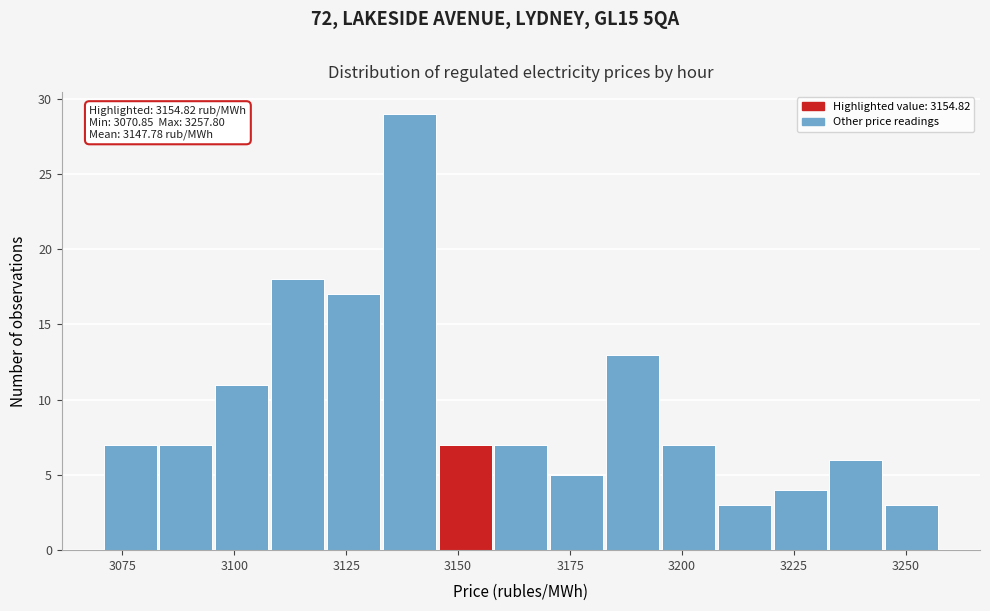

Around what value on the x-axis is the tallest bar? Give the approximate position of its centre, as read against the axis.

3140